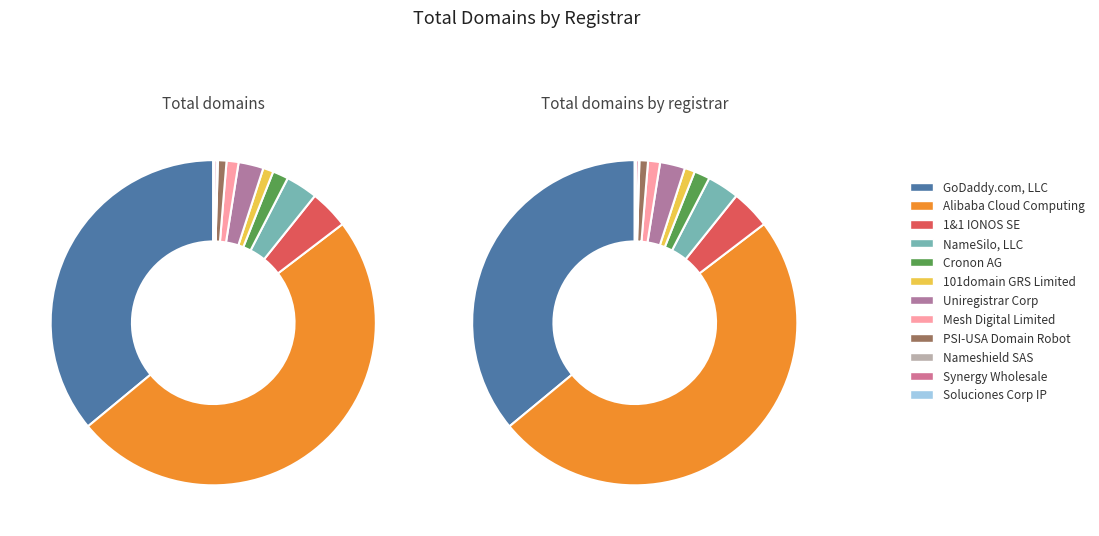

Count the number of slices in the pie.

12